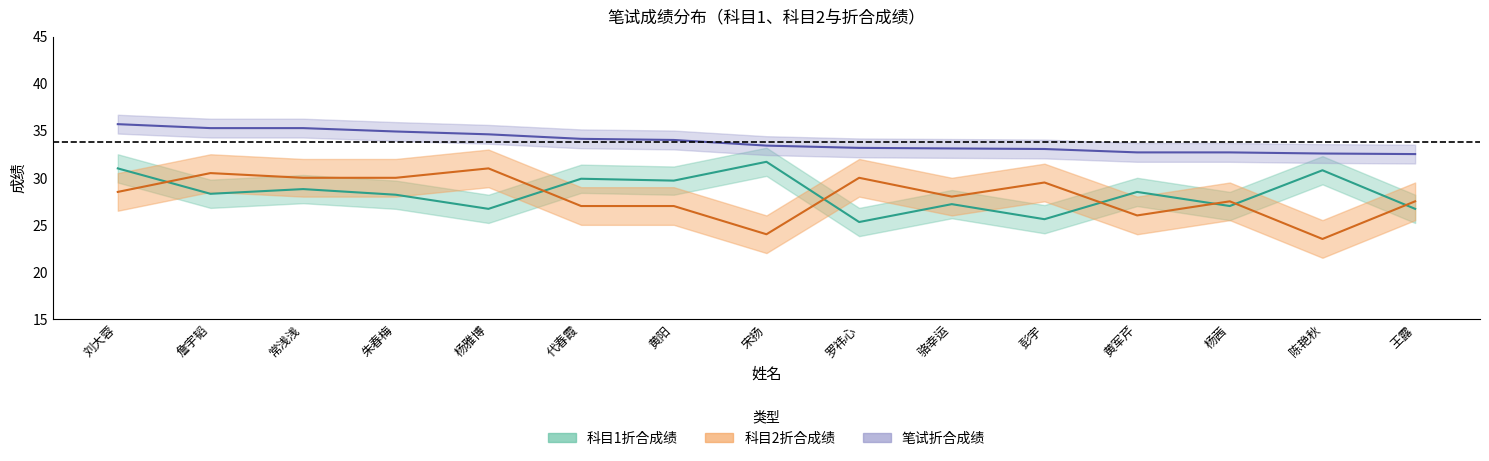

Where do 科目2折合成绩 and 科目1折合成绩 first cross each other?

刘大蓉 and 詹宇韬